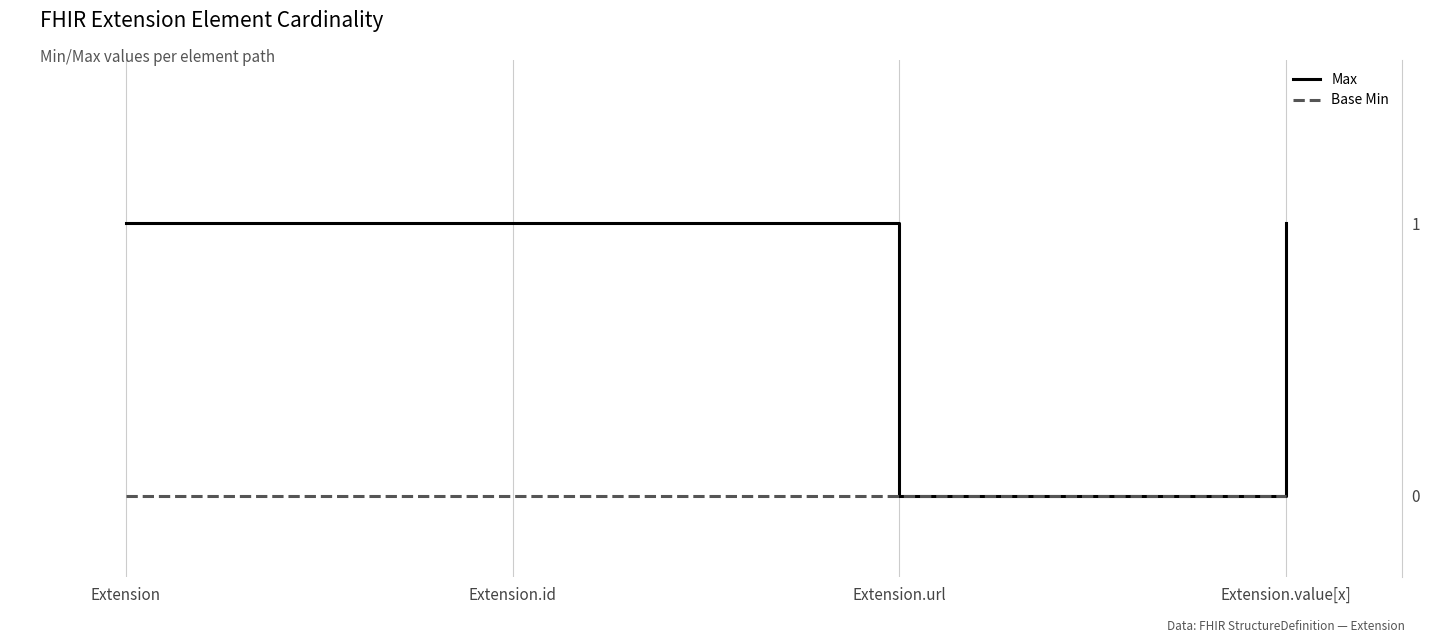

Which series changed the most between Extension and Extension.url?

Max